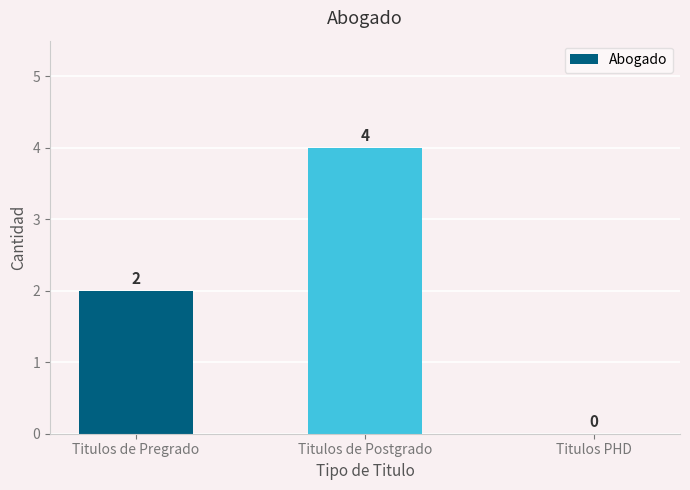

The chart shows a value of 2 at Titulos de Pregrado. True or false?

True